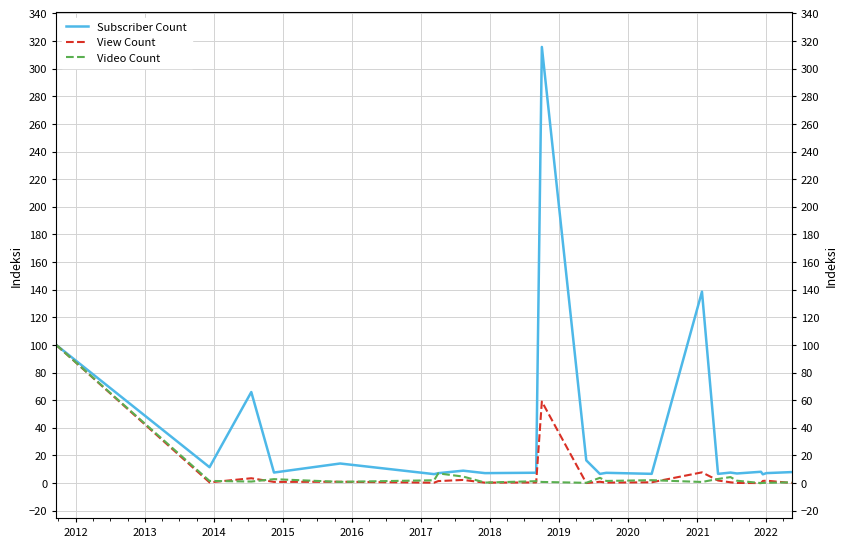

What is the average value of the View Count series?

8.1